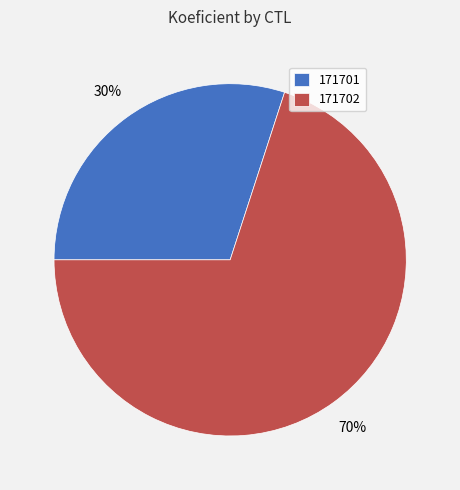

Count the number of slices in the pie.

2